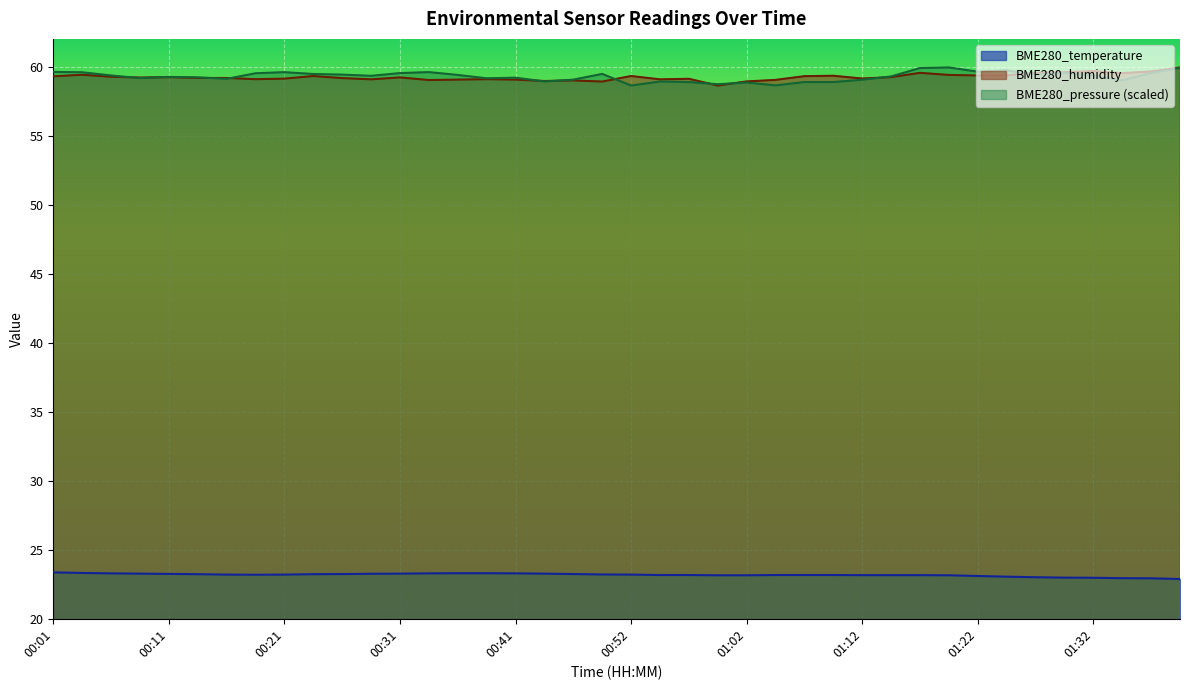

Reading right to left, transcribe all the data shown in this chart.

BME280_temperature: 01:40=22.9	01:37=22.9	01:35=22.9	01:32=23.0	01:30=23.0	01:27=23.0	01:24=23.1	01:22=23.1	01:20=23.1	01:17=23.2	01:14=23.2	01:12=23.2	01:10=23.2	01:07=23.2	01:04=23.2	01:02=23.1	00:59=23.1	00:57=23.2	00:54=23.2	00:52=23.2	00:49=23.2	00:46=23.2	00:44=23.3	00:41=23.3	00:39=23.3	00:36=23.3	00:34=23.3	00:31=23.3	00:29=23.3	00:26=23.2	00:24=23.2	00:21=23.2	00:19=23.2	00:16=23.2	00:14=23.2	00:11=23.2	00:08=23.3	00:06=23.3	00:03=23.3	00:01=23.4
BME280_humidity: 01:40=59.9	01:37=59.6	01:35=59.5	01:32=59.7	01:30=59.6	01:27=59.5	01:24=59.4	01:22=59.4	01:20=59.4	01:17=59.5	01:14=59.2	01:12=59.1	01:10=59.3	01:07=59.3	01:04=59.0	01:02=58.9	00:59=58.6	00:57=59.1	00:54=59.1	00:52=59.3	00:49=58.9	00:46=59.0	00:44=59.0	00:41=59.0	00:39=59.1	00:36=59.0	00:34=59.0	00:31=59.2	00:29=59.1	00:26=59.2	00:24=59.3	00:21=59.1	00:19=59.1	00:16=59.2	00:14=59.2	00:11=59.2	00:08=59.2	00:06=59.3	00:03=59.4	00:01=59.3
BME280_pressure: 01:40=59.9	01:37=59.5	01:35=59.0	01:32=59.3	01:30=59.5	01:27=59.4	01:24=59.7	01:22=59.6	01:20=59.9	01:17=59.9	01:14=59.3	01:12=59.0	01:10=58.9	01:07=58.9	01:04=58.6	01:02=58.8	00:59=58.7	00:57=58.9	00:54=58.9	00:52=58.6	00:49=59.5	00:46=59.0	00:44=58.9	00:41=59.2	00:39=59.1	00:36=59.4	00:34=59.6	00:31=59.5	00:29=59.3	00:26=59.4	00:24=59.5	00:21=59.6	00:19=59.5	00:16=59.1	00:14=59.2	00:11=59.2	00:08=59.2	00:06=59.4	00:03=59.6	00:01=59.6